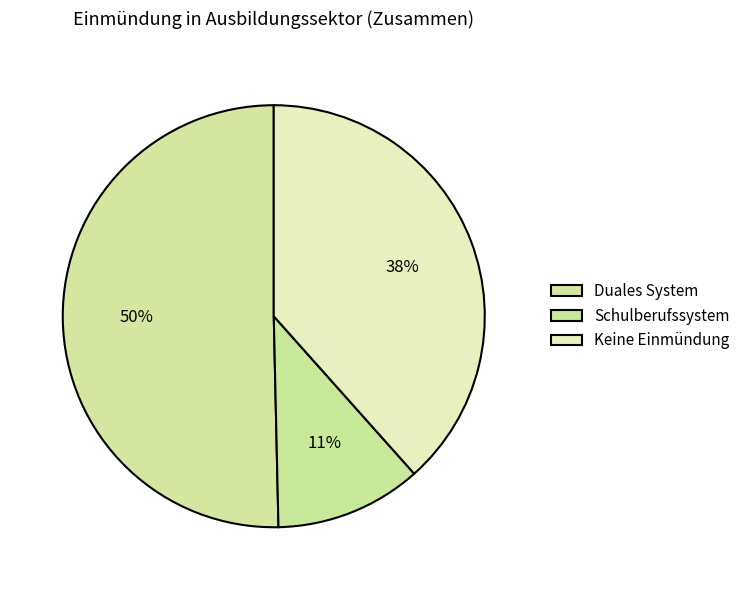

What is the change in value from Duales System to Keine Einmündung?

-11.9